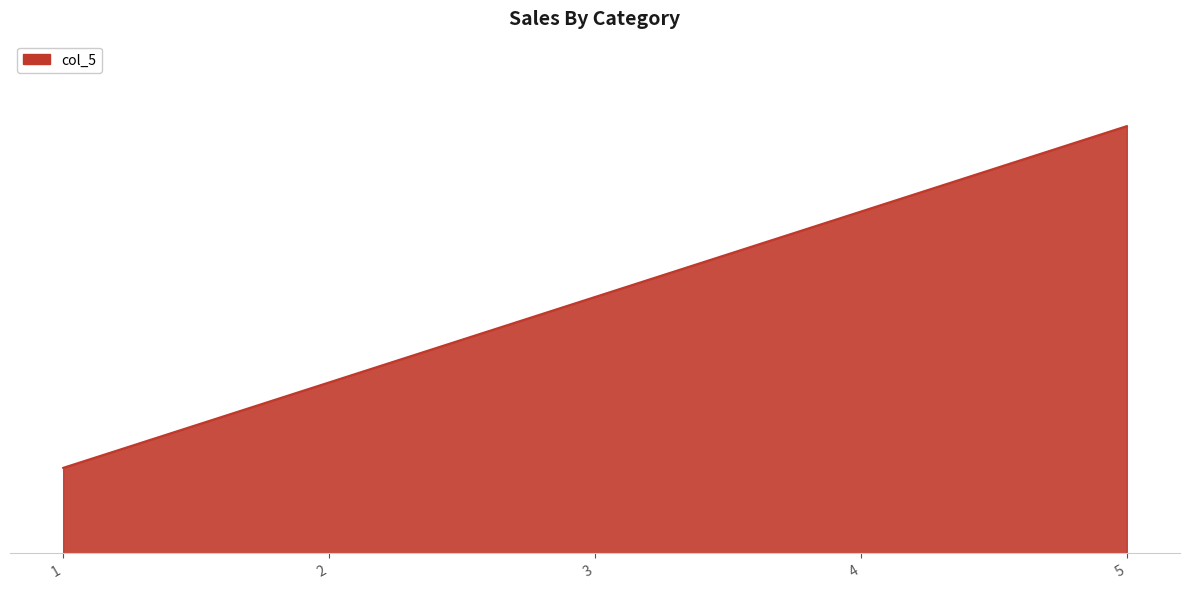

What is the average value?

3